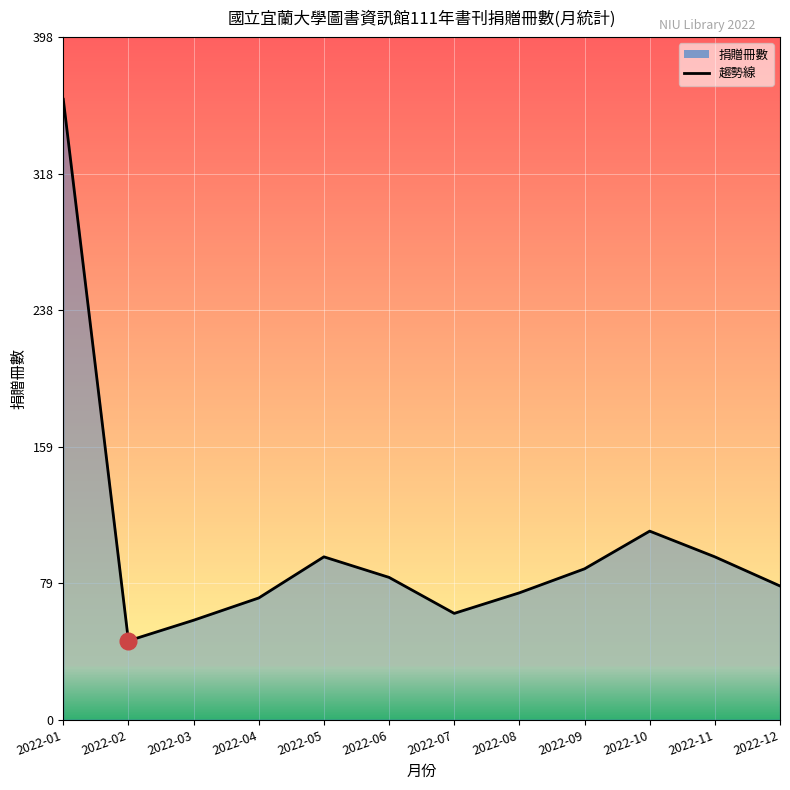

Rank the categories by value from highest to lowest.

2022-01, 2022-10, 2022-05, 2022-11, 2022-09, 2022-06, 2022-12, 2022-08, 2022-04, 2022-07, 2022-03, 2022-02